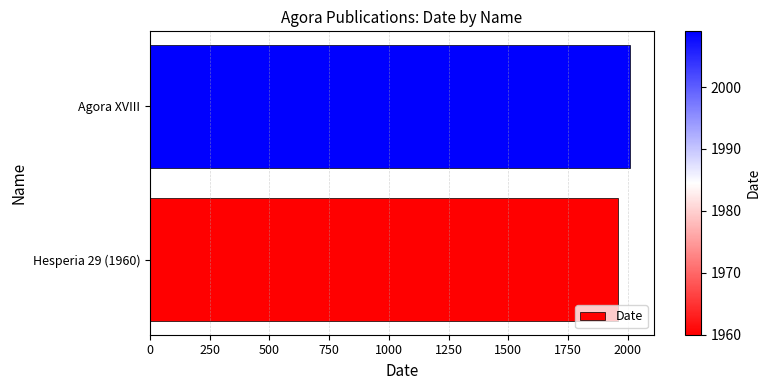

What is the sum of all values?

3969